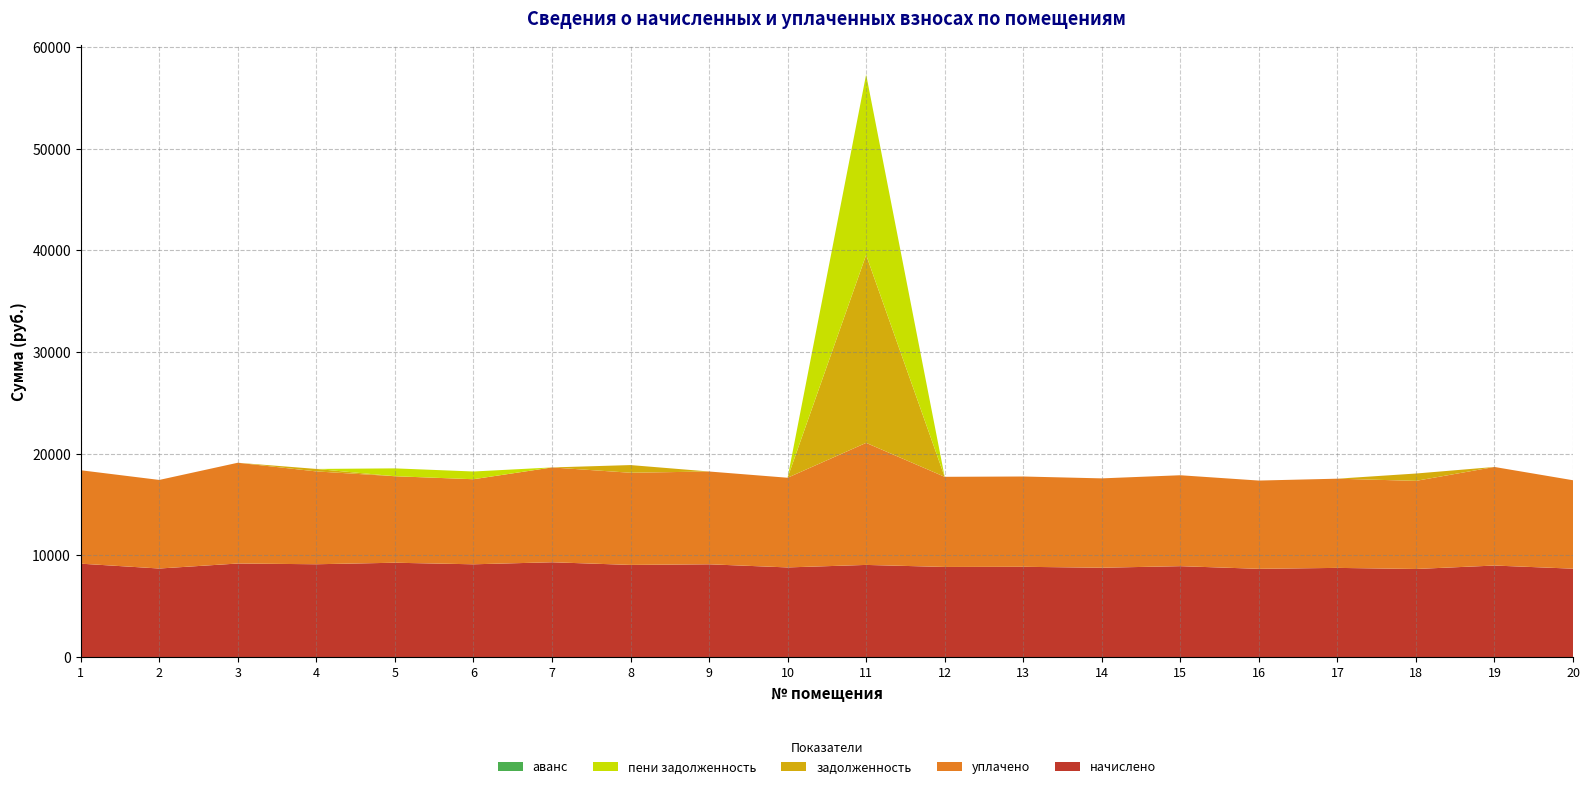

Reading left to right, list all the values displayed in this chart.

начислено: 9185.3	8709.1	9200.6	9128.4	9277.6	9123.8	9323.5	9062.4	9123.8	8816.6	9062.4	8862.7	8878.0	8785.9	8939.5	8678.4	8770.6	8663.0	9001.0	8693.8
уплачено: 9185.3	8709.1	9907.5	9128.4	8504.4	8363.5	9323.5	9062.4	9123.8	8816.6	12000.0	8862.7	8878.0	8785.9	8939.5	8678.4	8770.6	8663.0	9692.4	8693.8
задолженность: 0.0	0.0	0.0	242.6	0.0	0.0	0.0	755.2	0.0	0.0	18477.8	0.0	0.0	0.0	0.0	0.0	0.0	721.9	0.0	0.0
пени задолженность: 0.0	0.0	0.0	0.0	773.1	760.3	0.0	0.0	0.0	0.0	17743.4	0.0	0.0	0.0	0.0	0.0	0.0	0.0	0.0	0.0
аванс: 0.0	0.0	0.0	0.0	0.0	0.0	0.0	0.0	0.0	0.0	0.0	0.0	0.0	0.0	0.0	0.0	0.0	0.0	0.0	0.0